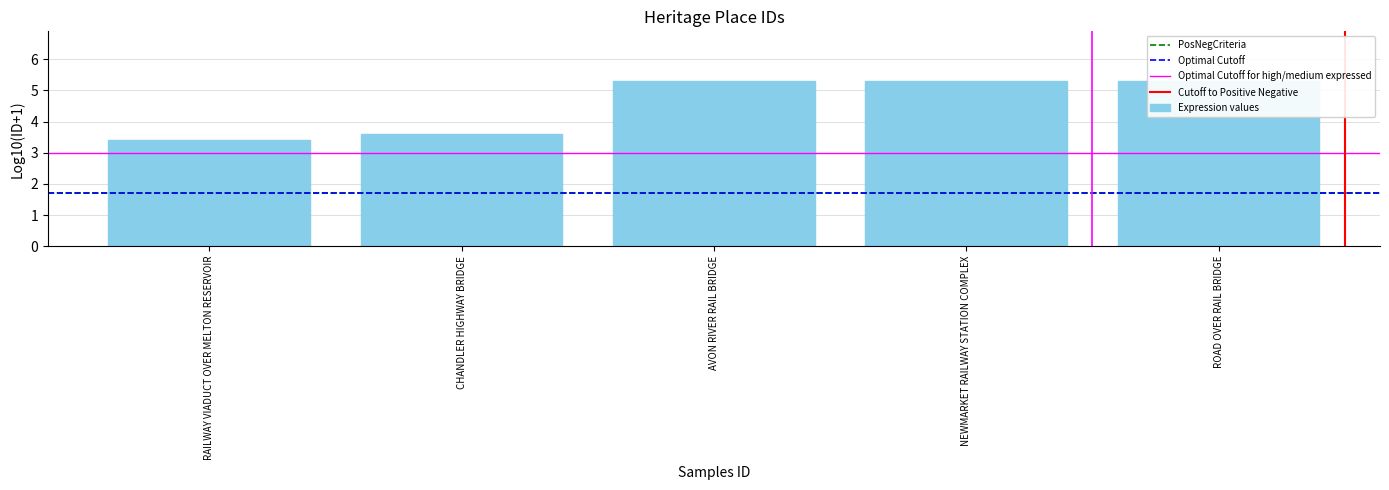

Reading left to right, extract all data points from this chart.

RAILWAY VIADUCT OVER MELTON RESERVOIR=3.4	CHANDLER HIGHWAY BRIDGE=3.6	AVON RIVER RAIL BRIDGE=5.3	NEWMARKET RAILWAY STATION COMPLEX=5.3	ROAD OVER RAIL BRIDGE=5.3